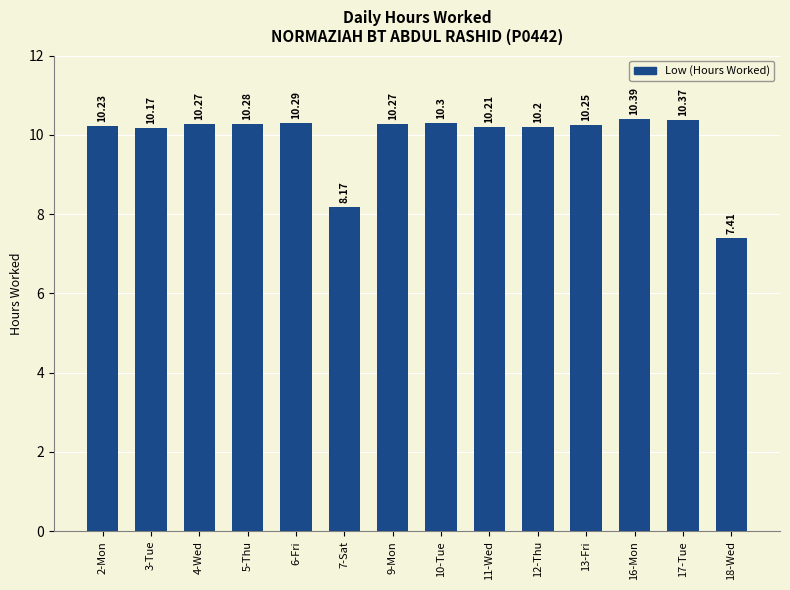

What is the sum of all values?

138.8